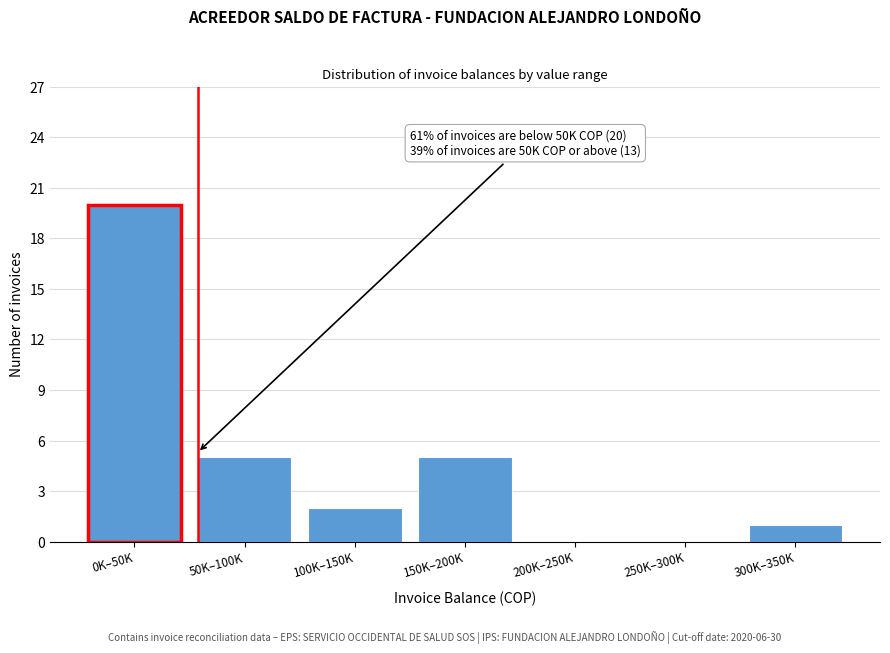

Reading left to right, transcribe all the data shown in this chart.

0K–50K=20	50K–100K=5	100K–150K=2	150K–200K=5	200K–250K=0	250K–300K=0	300K–350K=1